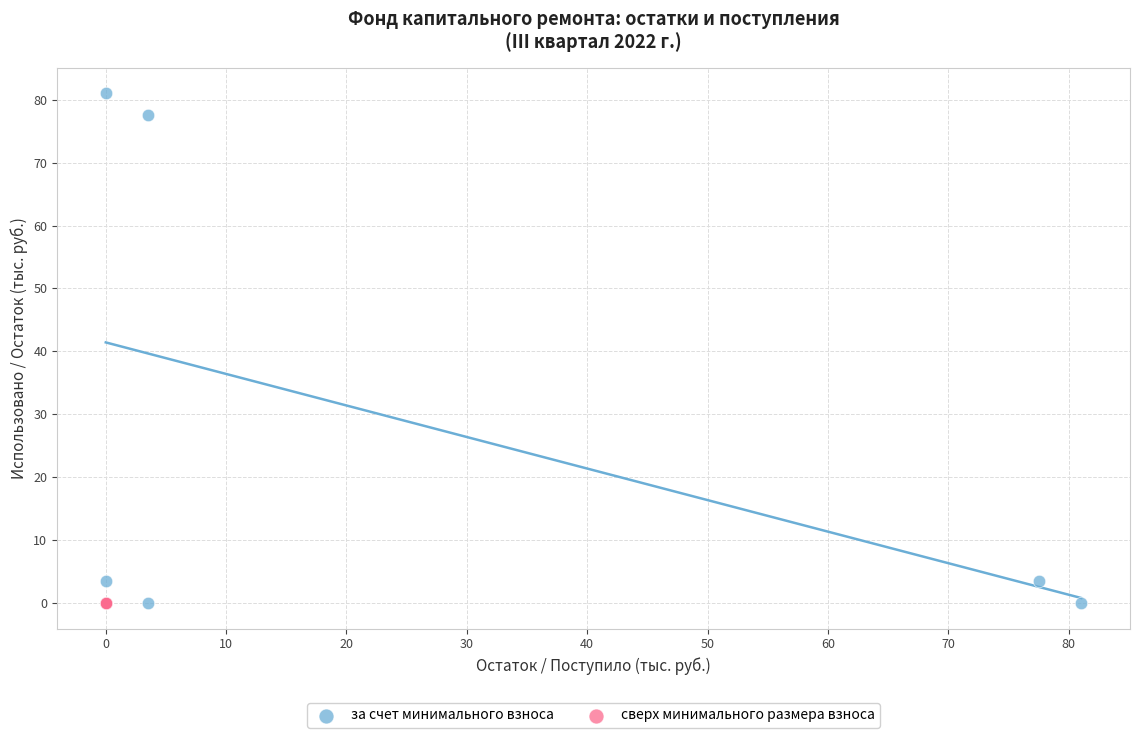

Which series contains the highest Y value?

за счет минимального взноса